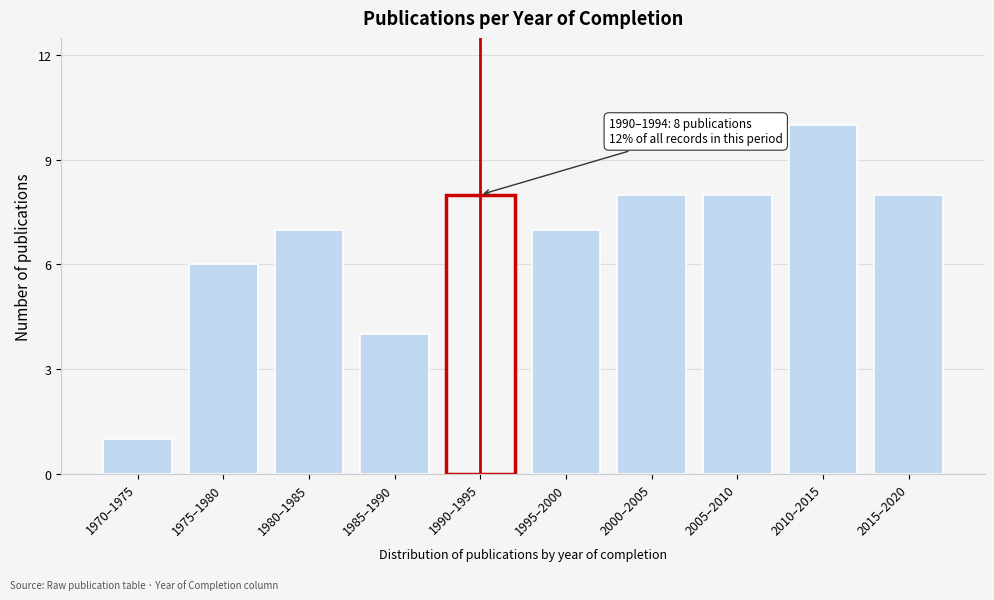

Reading left to right, list all the values displayed in this chart.

1970–1975=1	1975–1980=6	1980–1985=7	1985–1990=4	1990–1995=8	1995–2000=7	2000–2005=8	2005–2010=8	2010–2015=10	2015–2020=8